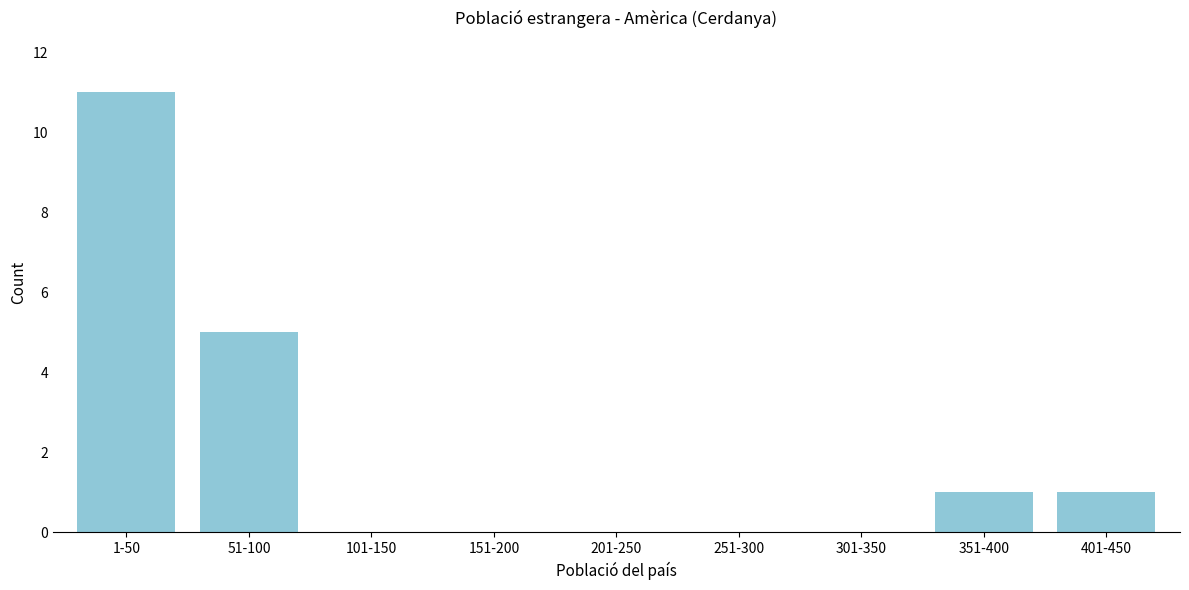

Reading left to right, transcribe all the data shown in this chart.

1-50=11	51-100=5	101-150=0	151-200=0	201-250=0	251-300=0	301-350=0	351-400=1	401-450=1